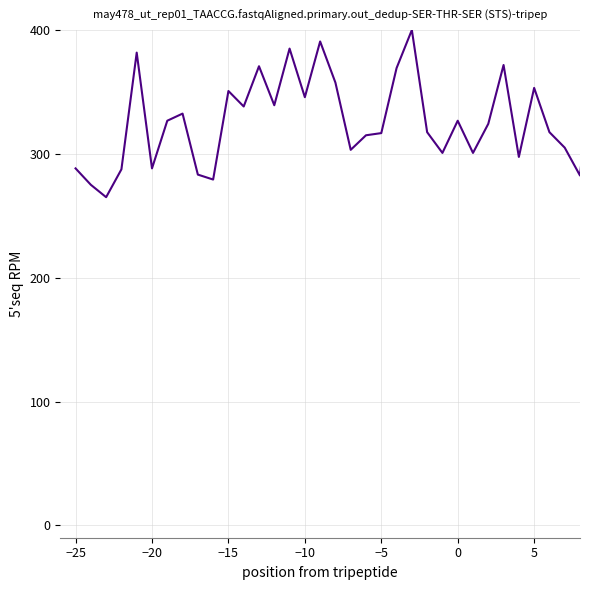

How many values exceed 324?

20